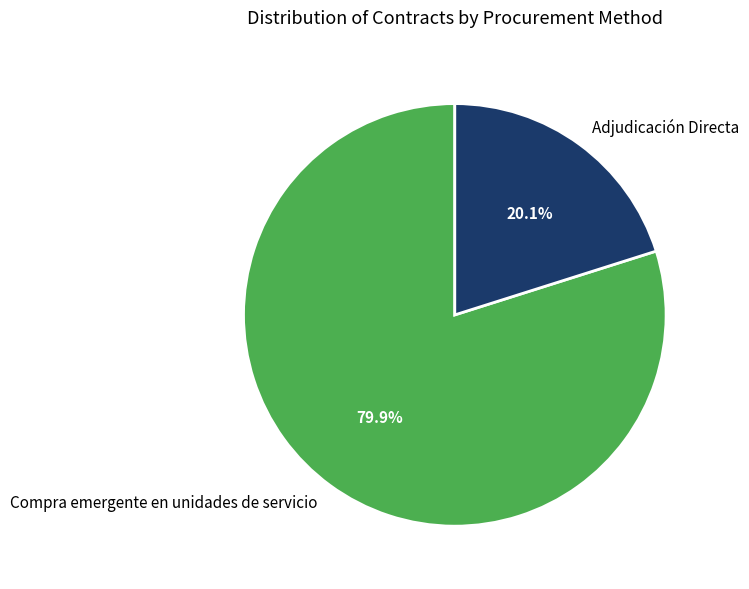

The Adjudicación Directa slice represents 91% of the pie. True or false?

False